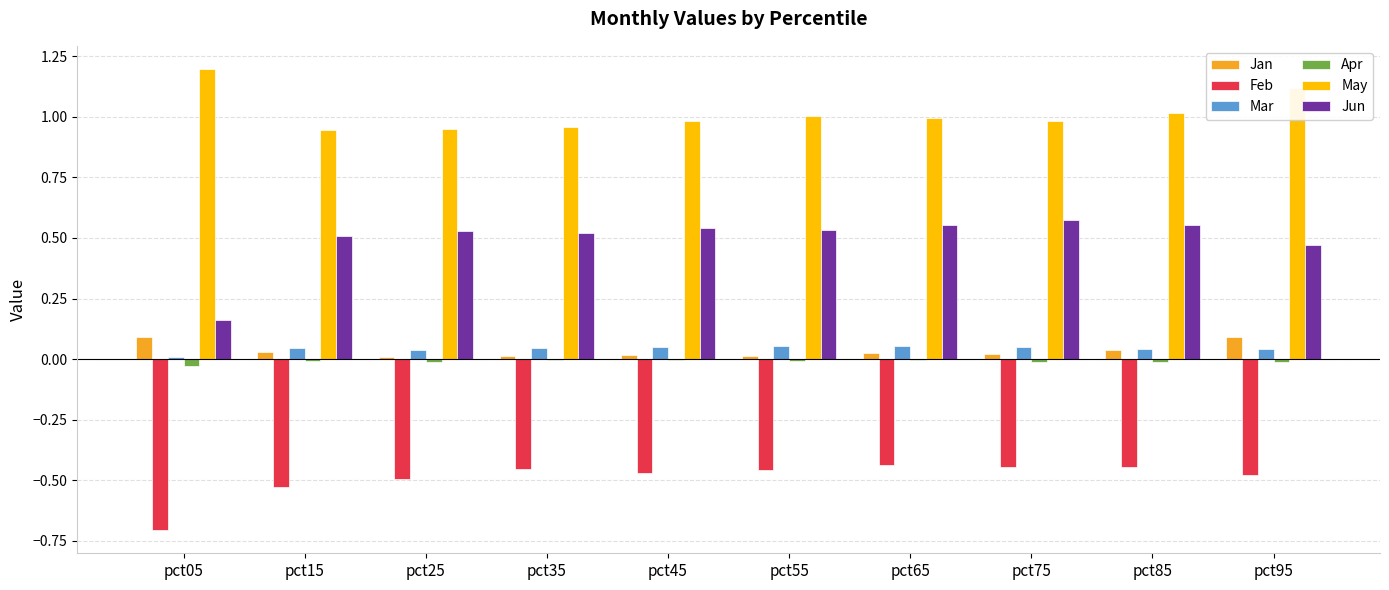

Are the bars horizontal?

No